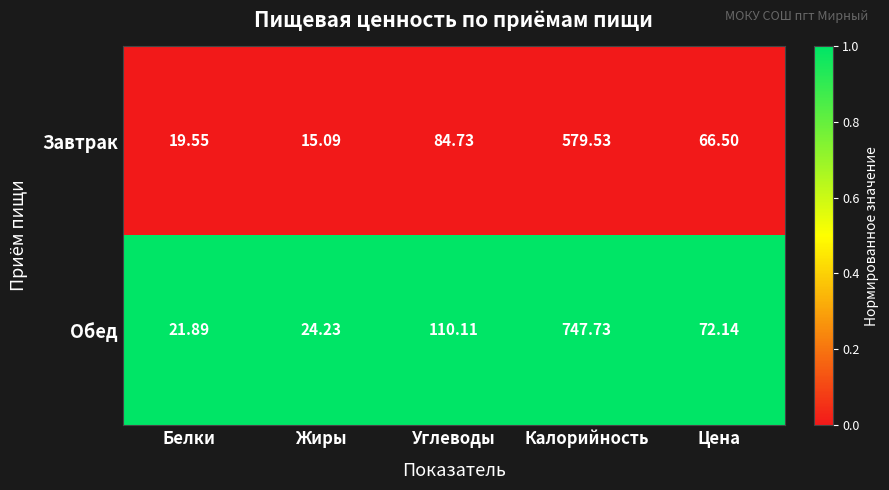

Is the value of Завтрак at Углеводы greater than the value of Обед at Жиры?

Yes